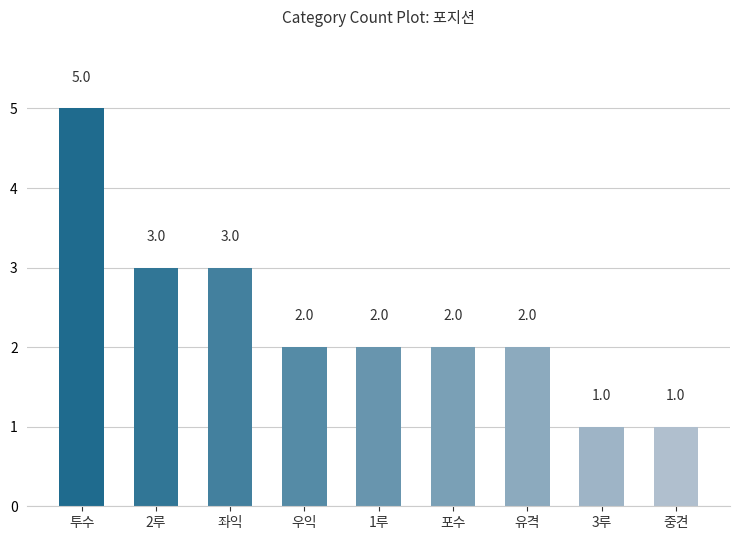

What is the label of the 3rd bar from the left?

좌익